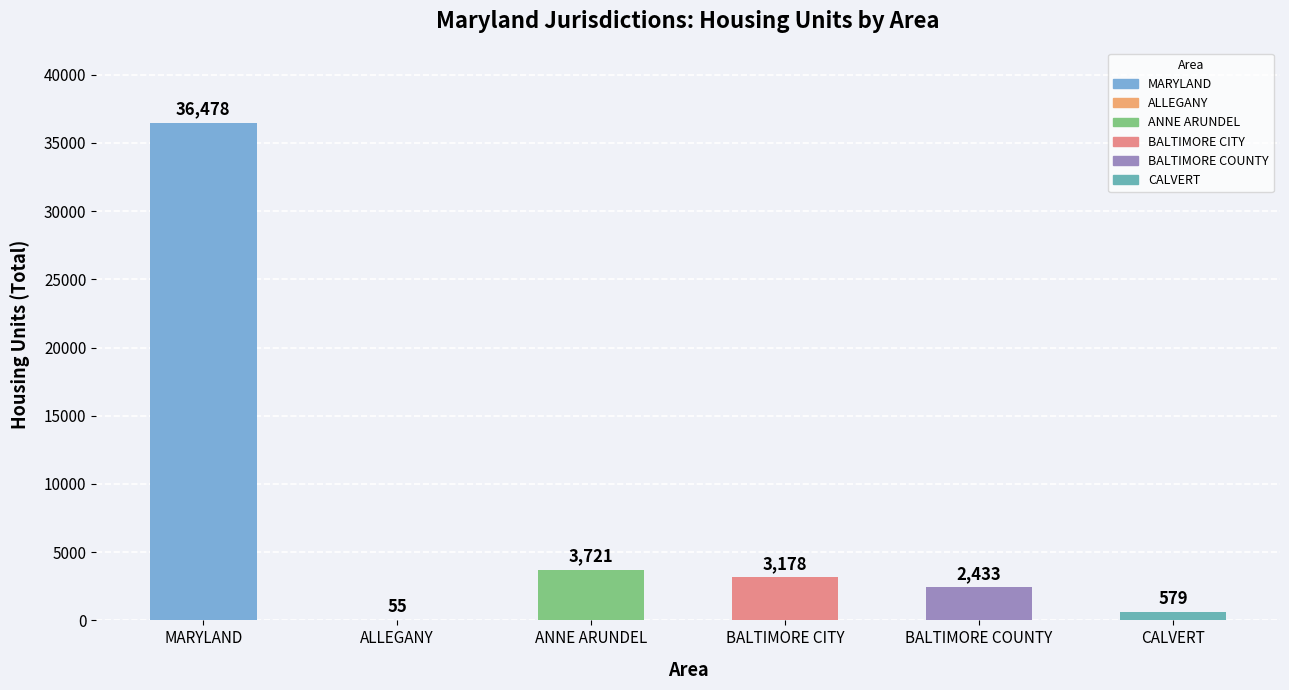

Reading right to left, extract all data points from this chart.

CALVERT=579	BALTIMORE COUNTY=2433	BALTIMORE CITY=3178	ANNE ARUNDEL=3721	ALLEGANY=55	MARYLAND=36478